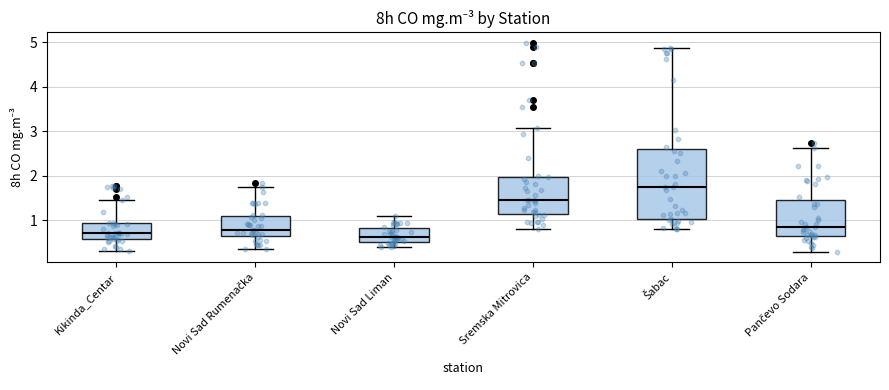

Reading left to right, transcribe this box plot: for each box, give where its median line is, the range the box spans, and where its two whiskers end, as read against the y-axis. The values are not printed on the chart, so give them approximately, as read against the axis.

Kikinda_Centar: median 0.7, box 0.6 to 0.9, whiskers 0.3 to 1.5
Novi Sad Rumenačka: median 0.8, box 0.7 to 1.1, whiskers 0.4 to 1.8
Novi Sad Liman: median 0.6, box 0.5 to 0.8, whiskers 0.4 to 1.1
Sremska Mitrovica: median 1.5, box 1.2 to 2.0, whiskers 0.8 to 3.1
Šabac: median 1.8, box 1.0 to 2.6, whiskers 0.8 to 4.9
Pančevo Sodara: median 0.9, box 0.7 to 1.5, whiskers 0.3 to 2.6